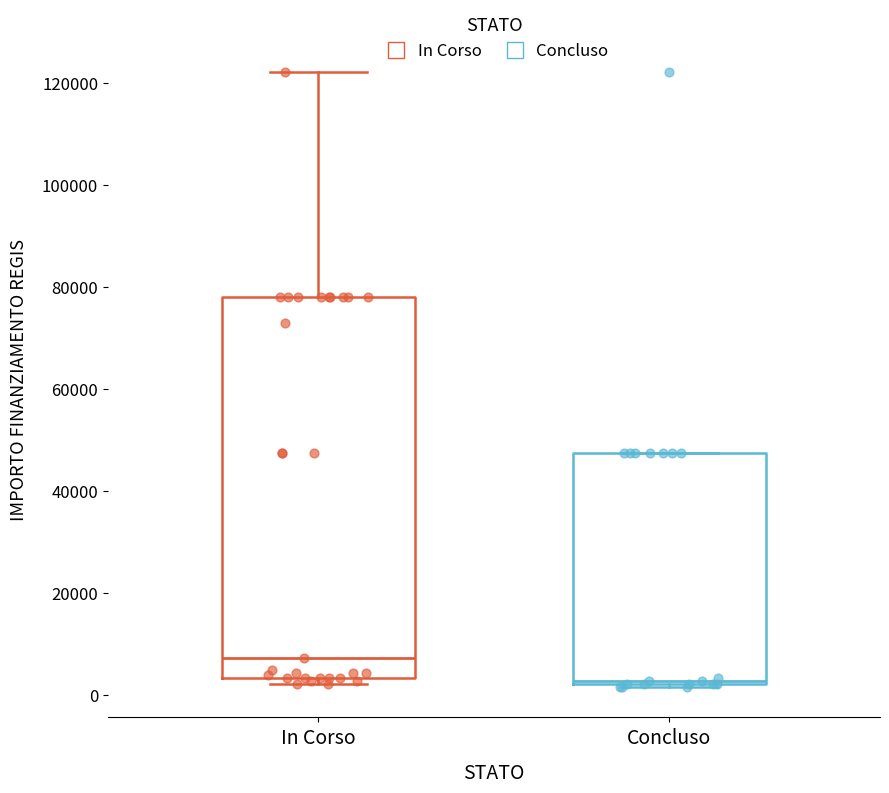

Which box has the highest median line?

In Corso